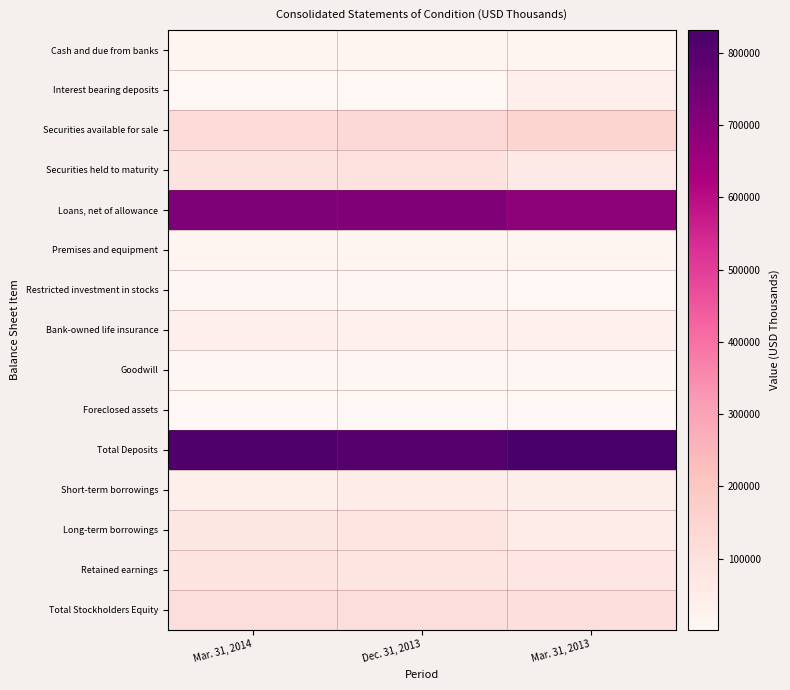

What is the spread (max minus min) of values at Dec. 31, 2013?

798881